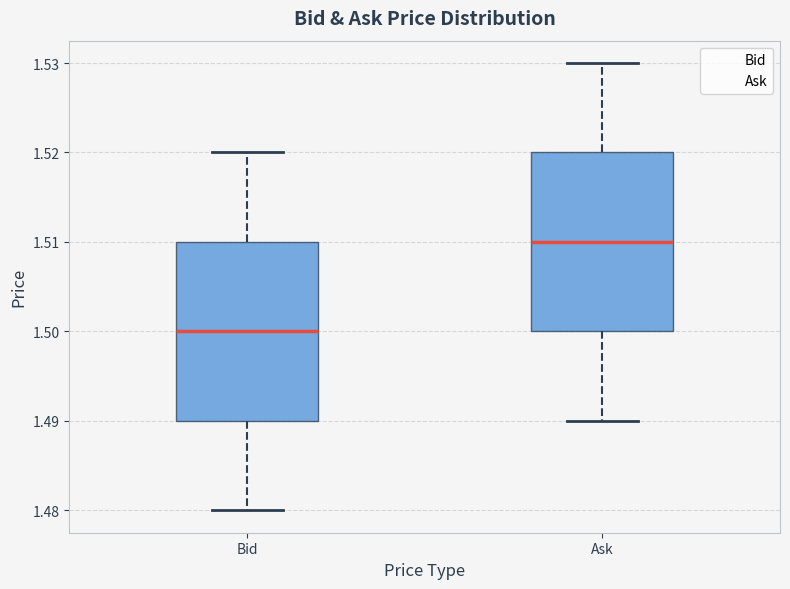

Reading left to right, transcribe this box plot: for each box, give where its median line is, the range the box spans, and where its two whiskers end, as read against the y-axis. The values are not printed on the chart, so give them approximately, as read against the axis.

Bid: median 1.50, box 1.49 to 1.51, whiskers 1.48 to 1.52
Ask: median 1.51, box 1.50 to 1.52, whiskers 1.49 to 1.53